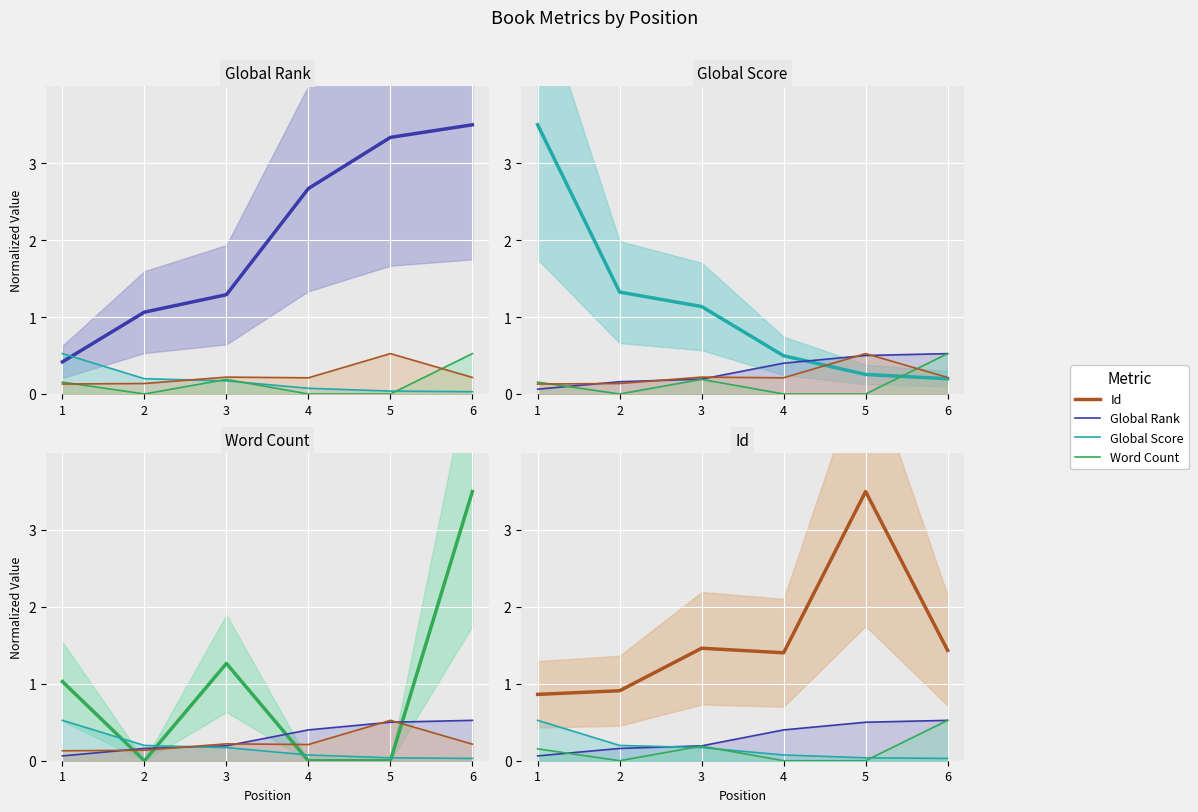

Which series has the widest spread of values?

Id